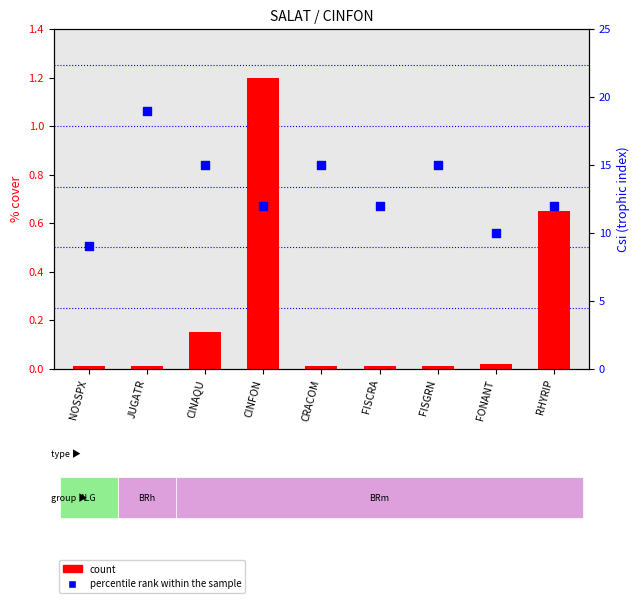

What are all the series names shown in the legend?

count, percentile rank within the sample